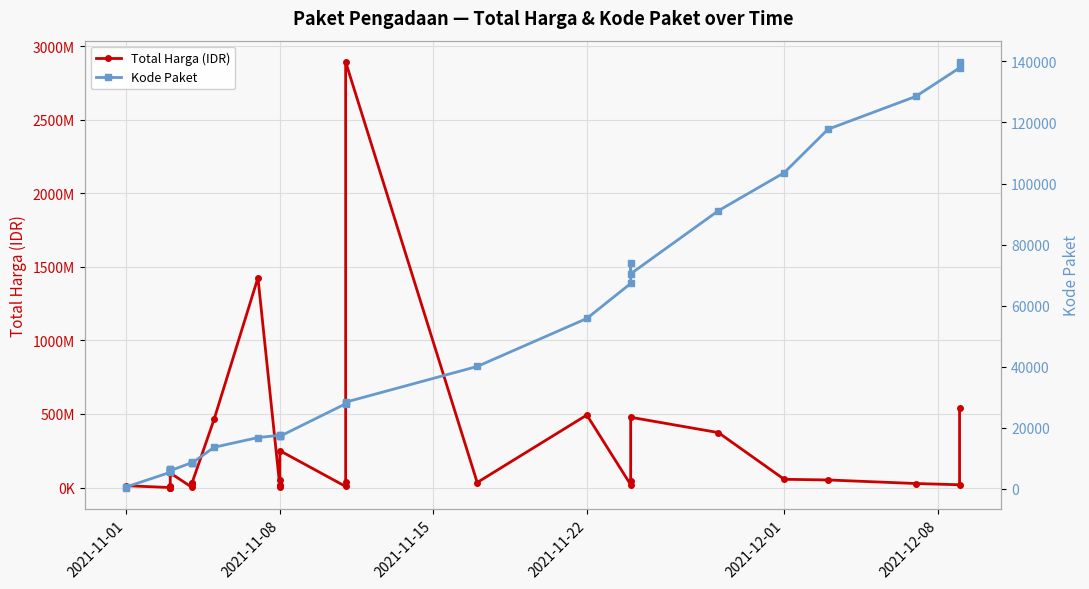

How many values in the Total Harga (IDR) series are below 27412000?

17